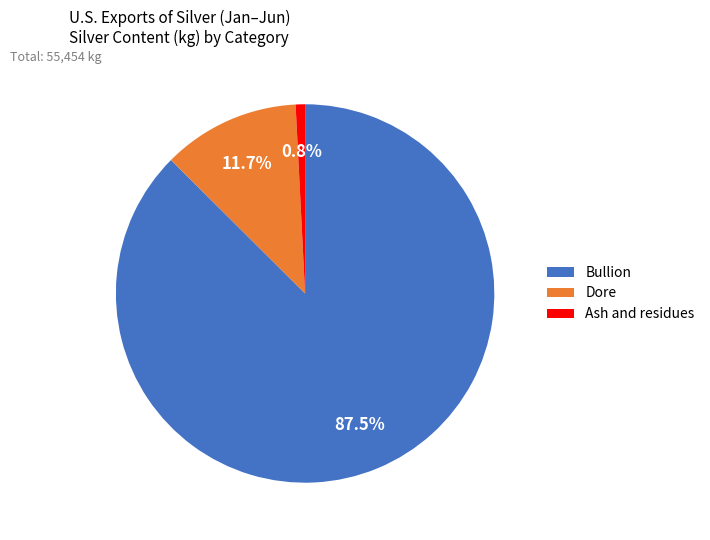

To the nearest percent, what is the difference between the largest and smallest slice percentages?

87%